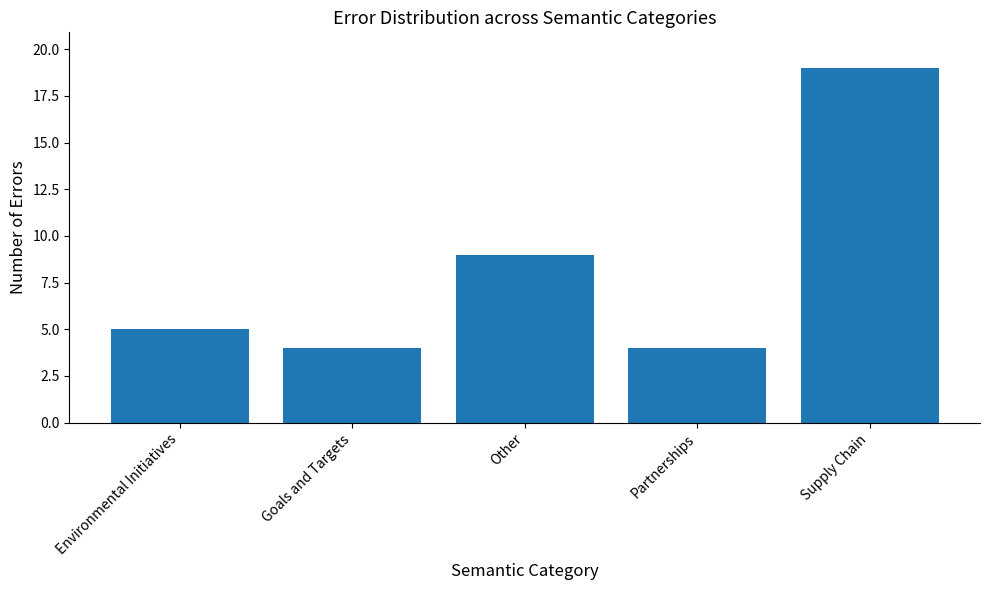

Which has a higher value, Environmental Initiatives or Other?

Other